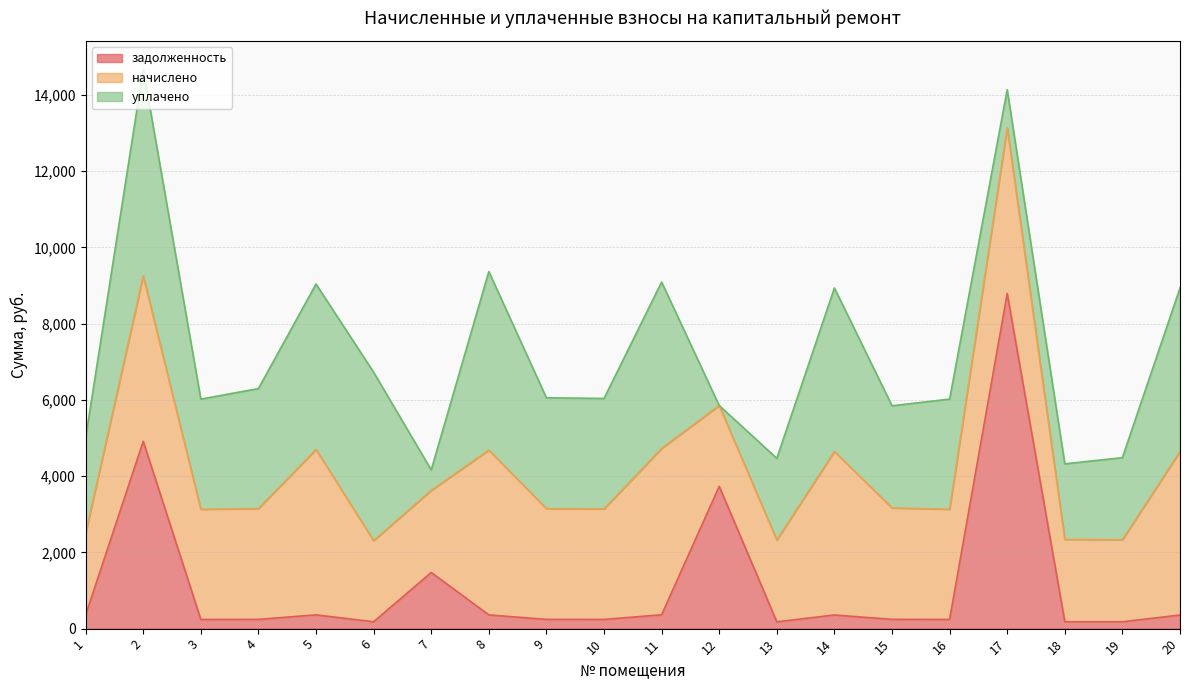

Between 4 and 12, which series saw the biggest shift?

задолженность